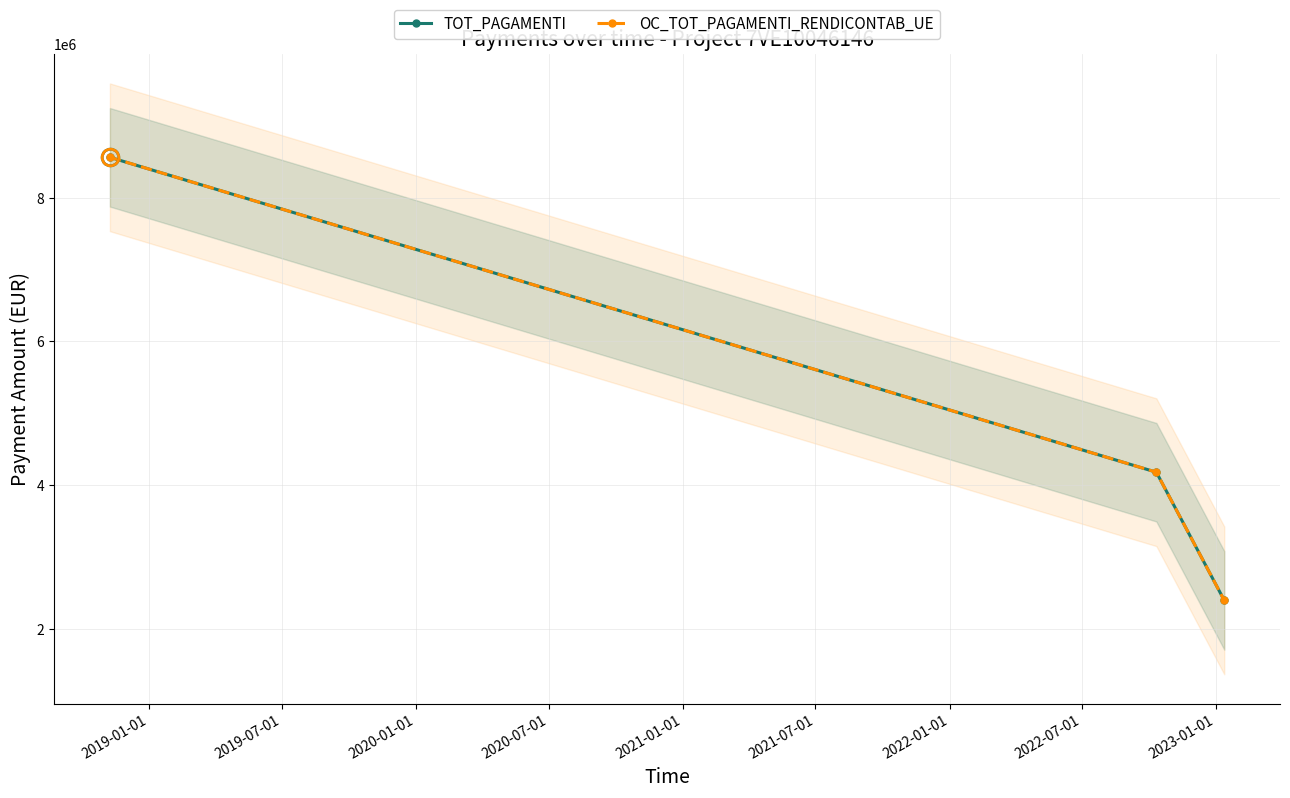

Which label corresponds to the largest value in the chart?

2019-01-01